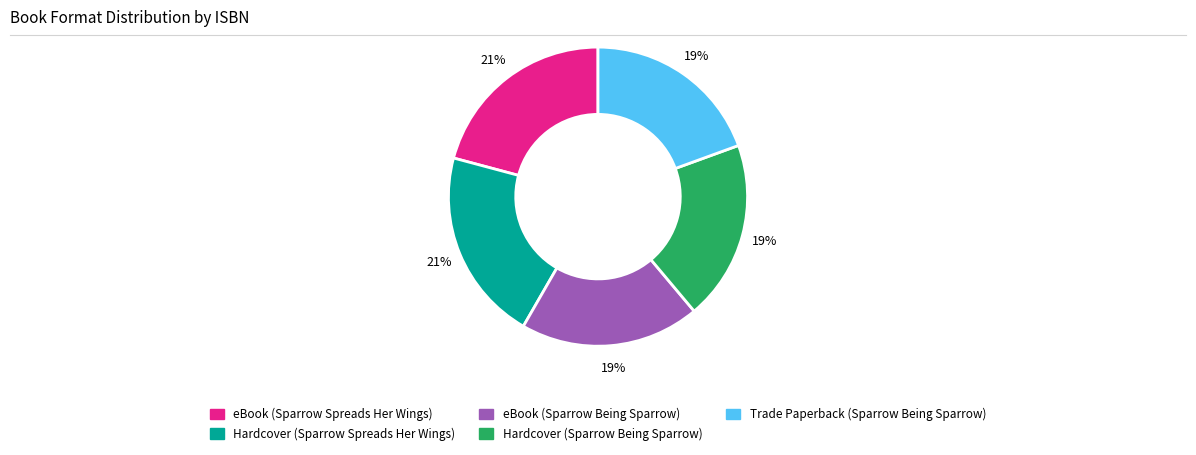

Is it true that eBook (Sparrow Being Sparrow) is 19% of the pie?

True